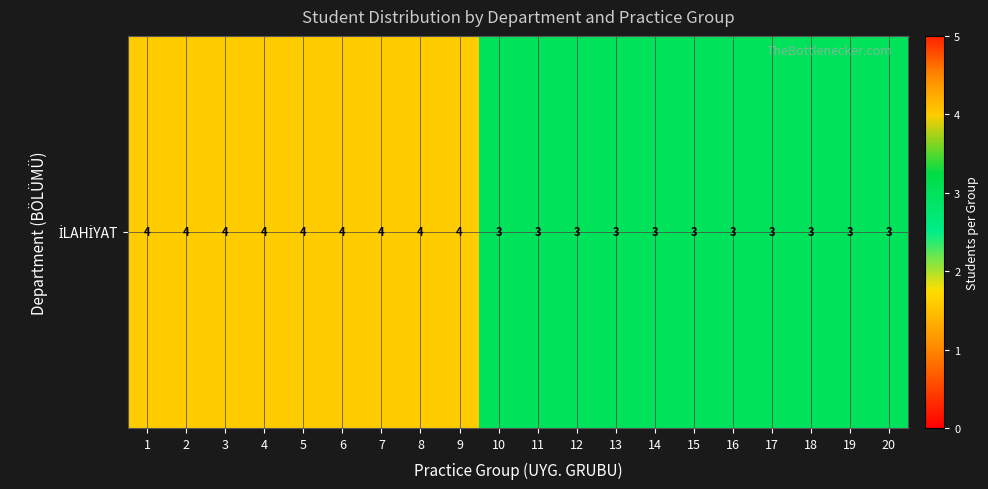

What is the approximate value at 1?

4